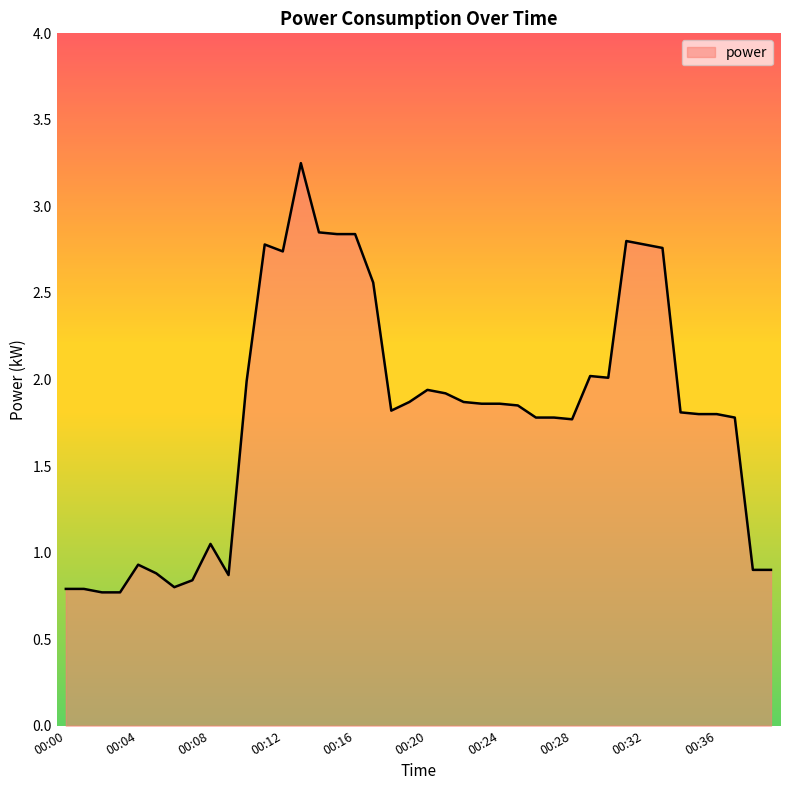

What is the difference between the maximum and minimum values?

2.5